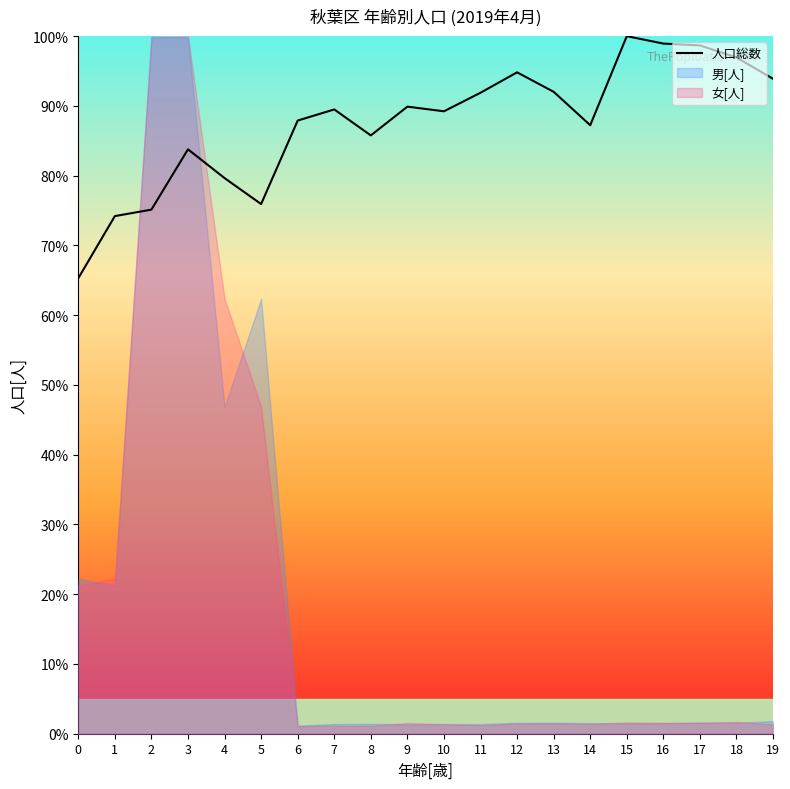

Rank the categories by value from lowest to highest.

0, 1, 2, 5, 4, 3, 8, 14, 6, 10, 7, 9, 11, 13, 19, 12, 18, 17, 16, 15